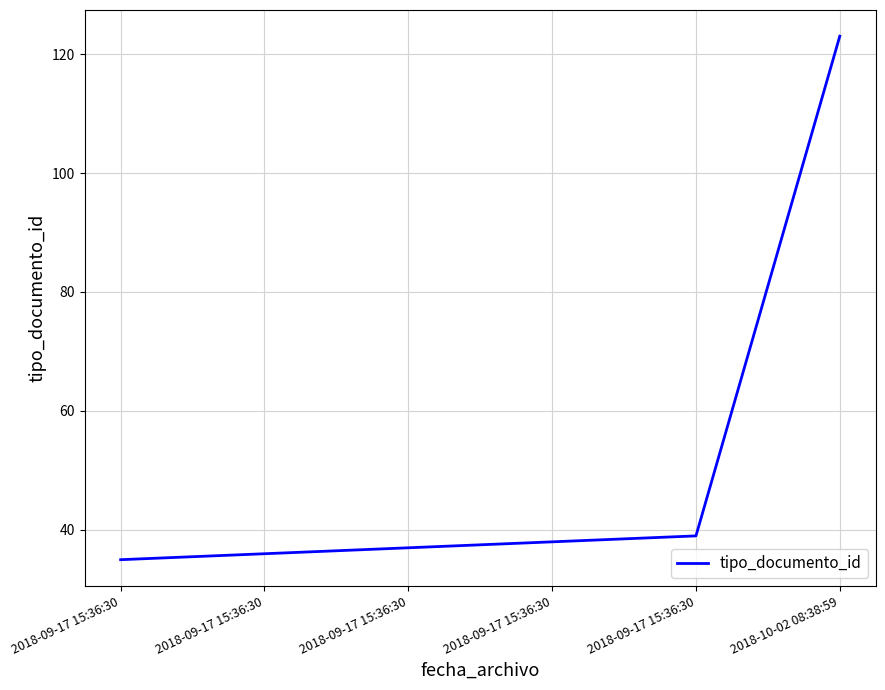

Does the chart display data point markers on the line(s)?

No